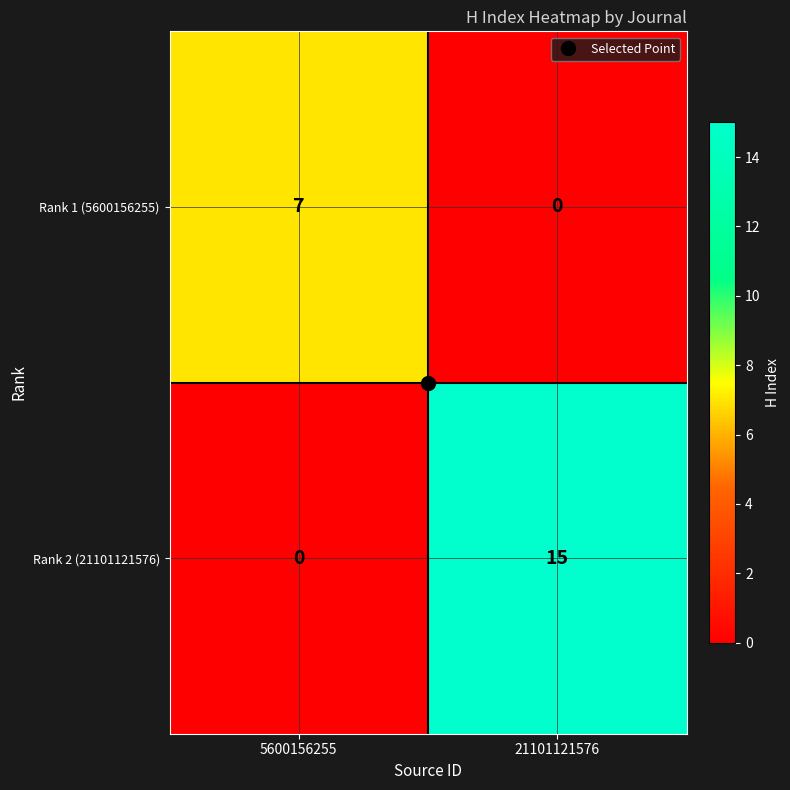

What is the total value across all series at 5600156255?

7